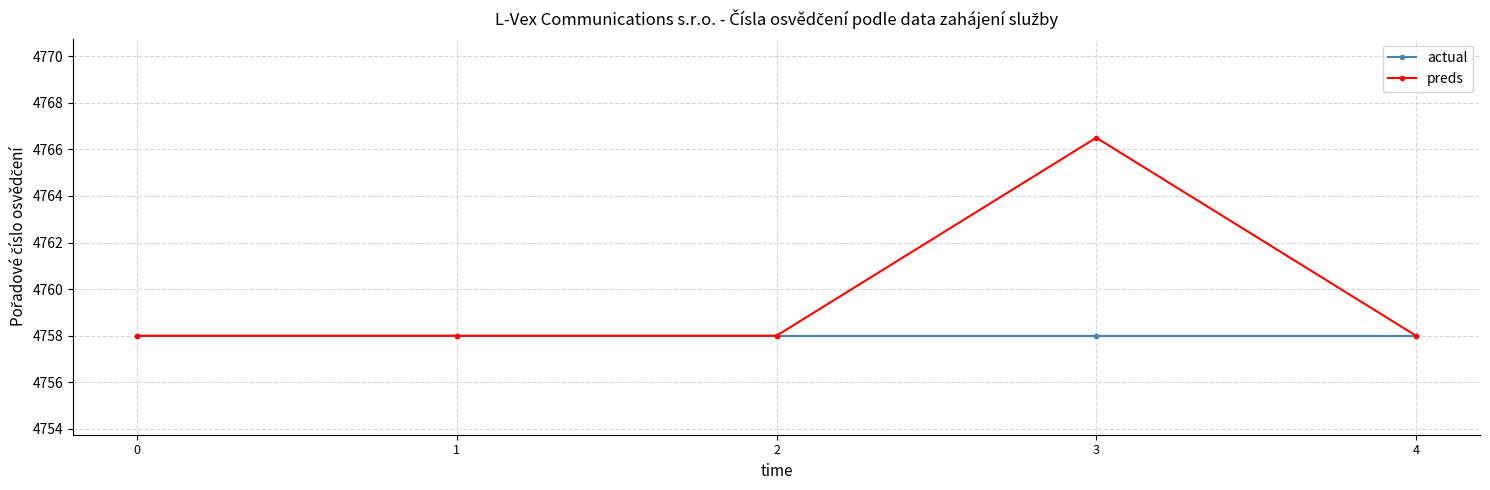

Rank the series by their average value, from highest to lowest.

preds, actual